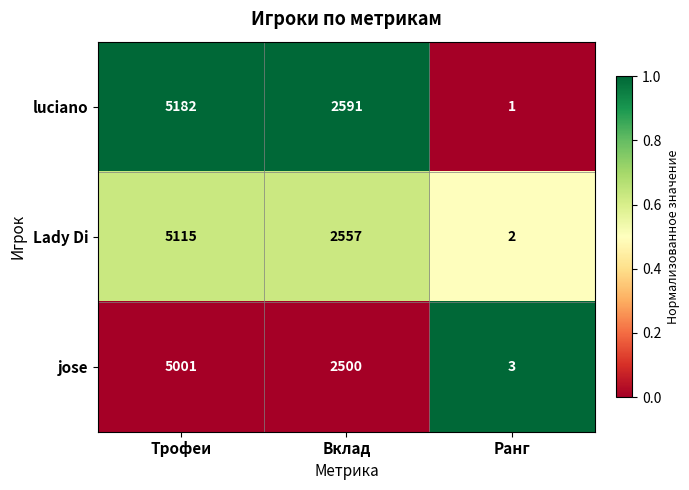

At which category does the chart reach its peak across all series?

Трофеи